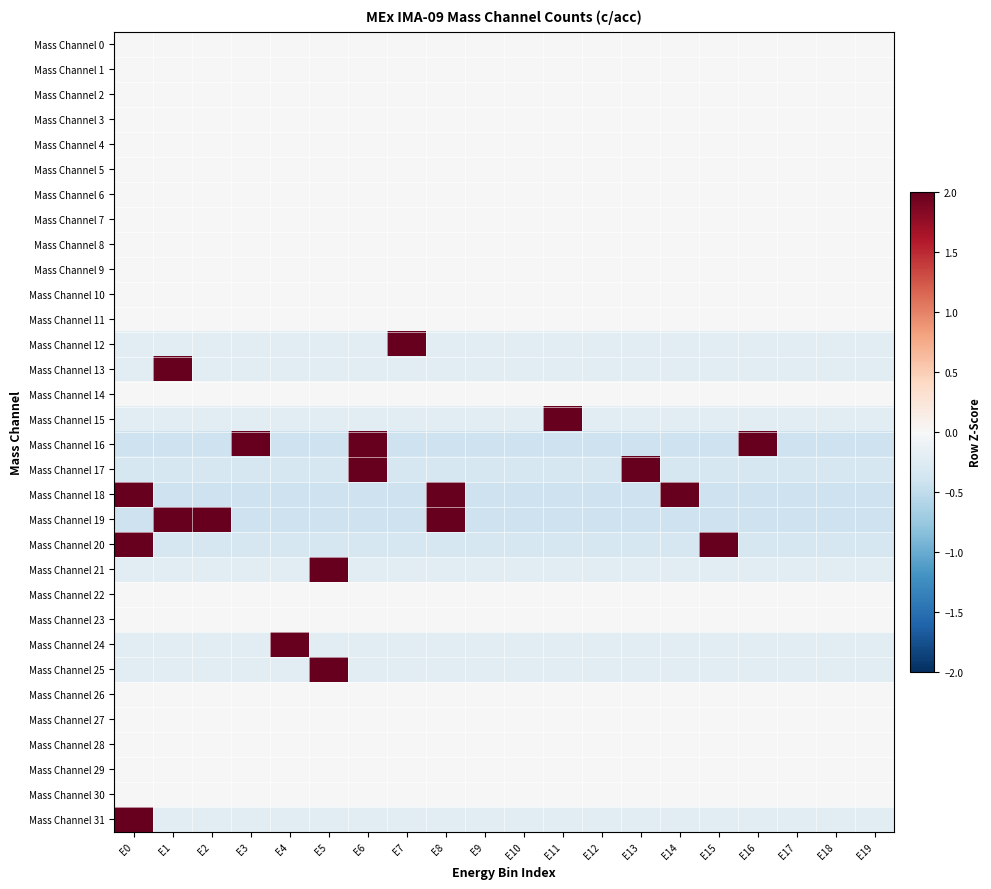

Between E11 and E18, which is larger?

E11